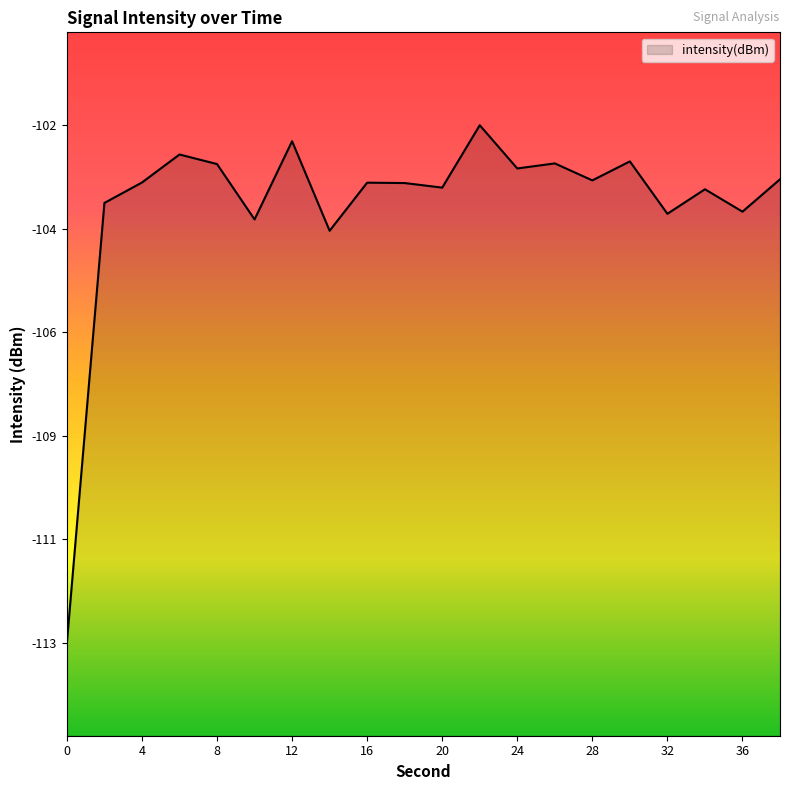

The chart shows a value of -24.2 at 38. True or false?

False